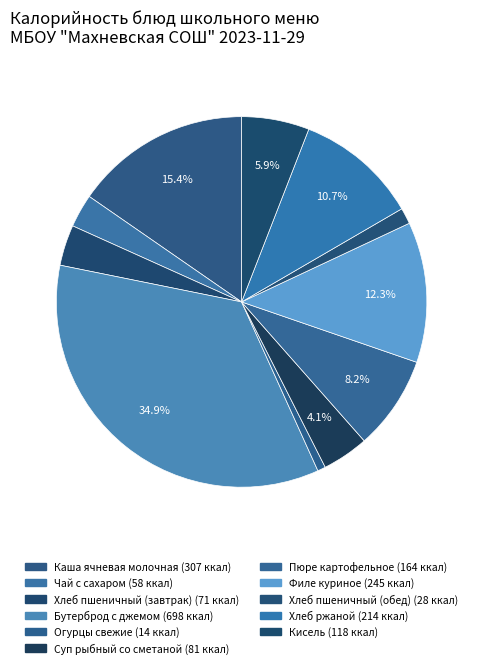

Is there a majority slice in this chart?

No